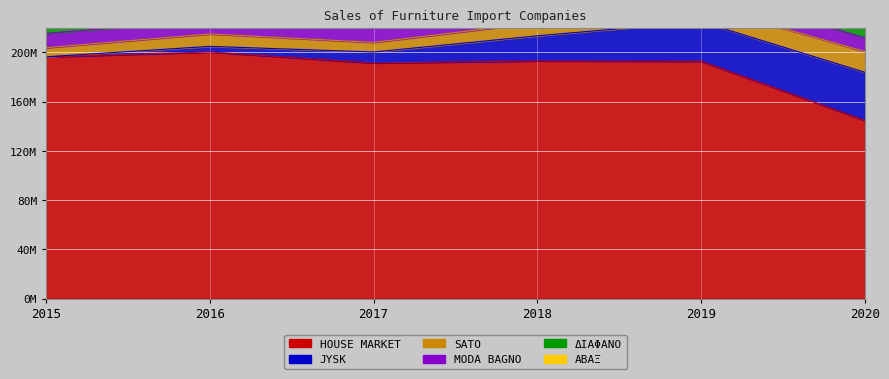

How many values in the JYSK series are below 20369453?

3